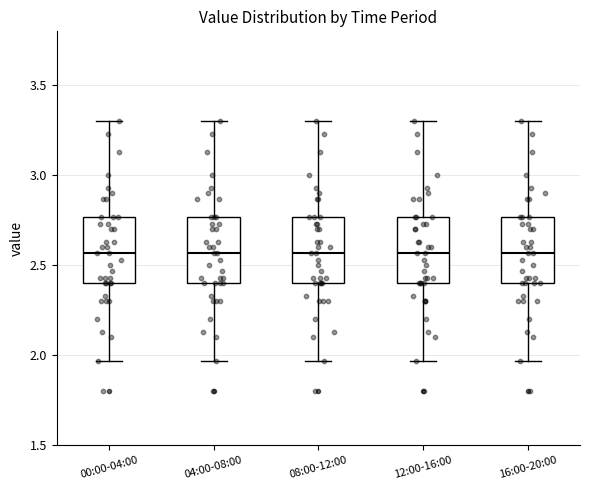

Reading left to right, transcribe this box plot: for each box, give where its median line is, the range the box spans, and where its two whiskers end, as read against the y-axis. The values are not printed on the chart, so give them approximately, as read against the axis.

00:00-04:00: median 2.55, box 2.40 to 2.75, whiskers 1.95 to 3.30
04:00-08:00: median 2.55, box 2.40 to 2.75, whiskers 1.95 to 3.30
08:00-12:00: median 2.55, box 2.40 to 2.75, whiskers 1.95 to 3.30
12:00-16:00: median 2.55, box 2.40 to 2.75, whiskers 1.95 to 3.30
16:00-20:00: median 2.55, box 2.40 to 2.75, whiskers 1.95 to 3.30